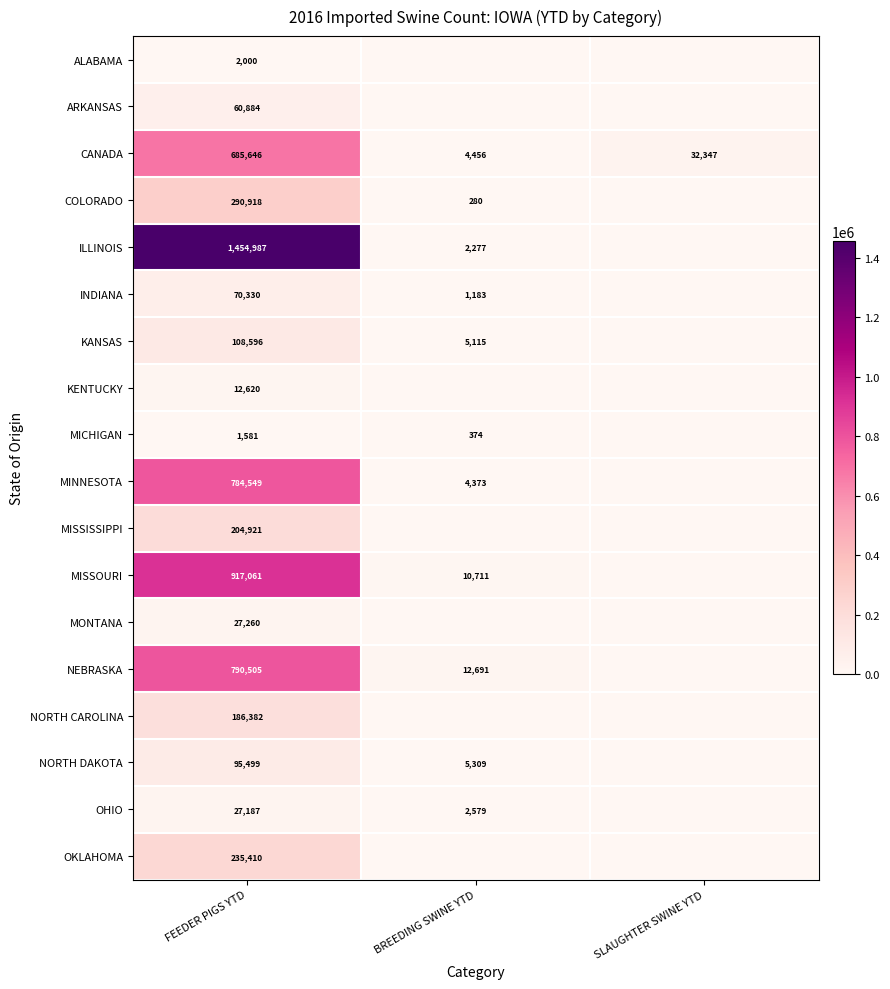

What is the difference between the highest and lowest values at FEEDER PIGS YTD?

1453406